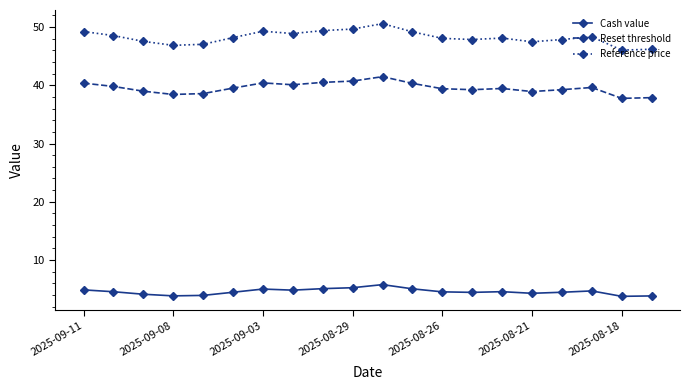

What are all the series names shown in the legend?

Cash value, Reset threshold, Reference price